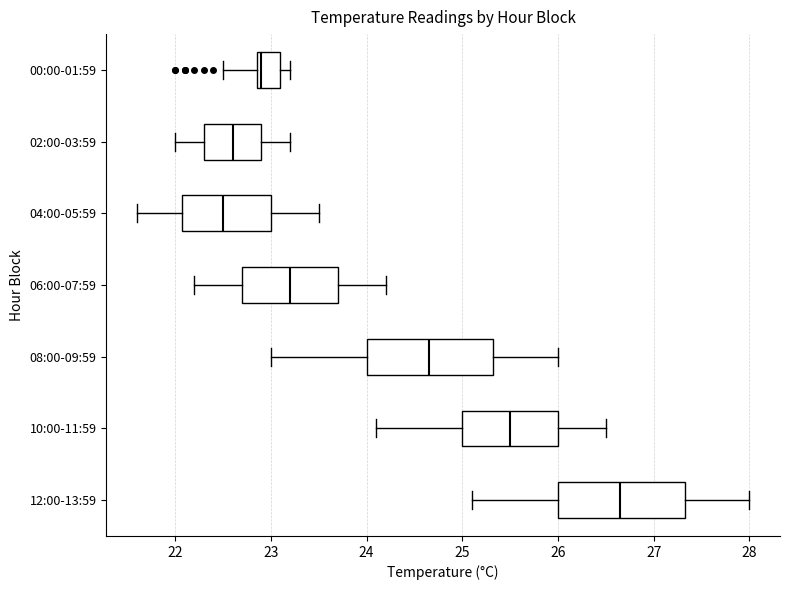

Which box's median line is the furthest to the right?

12:00-13:59